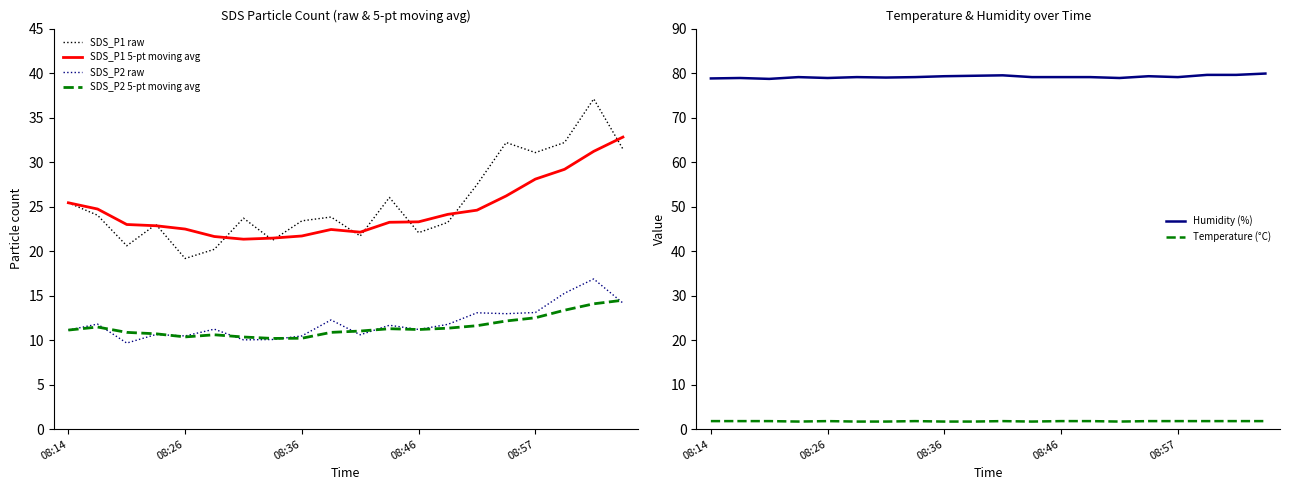

At which category does the chart reach its peak across all series?

19